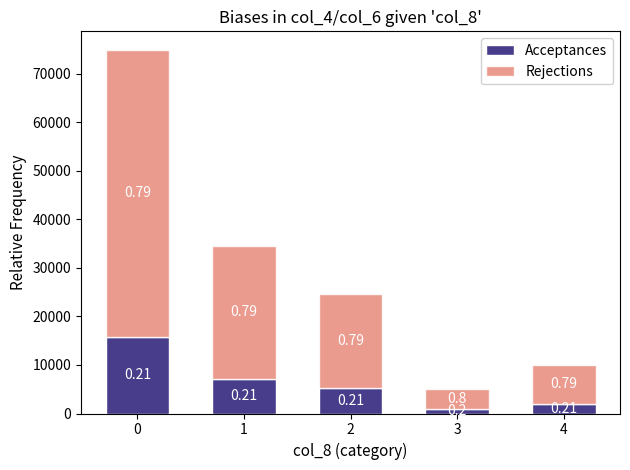

How many bars are there in total?

5